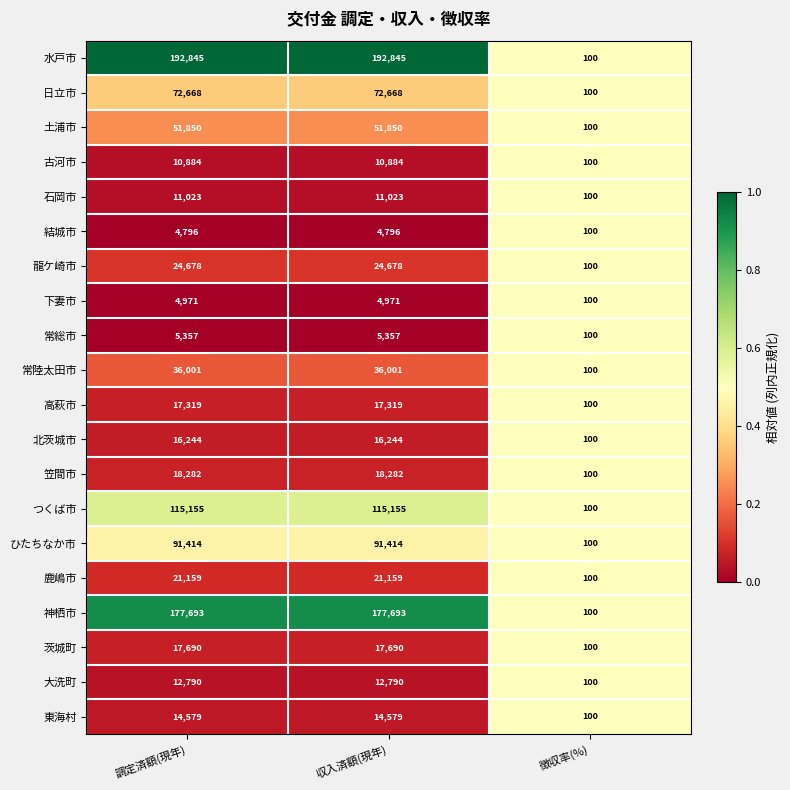

Which series has the largest total across all categories?

水戸市